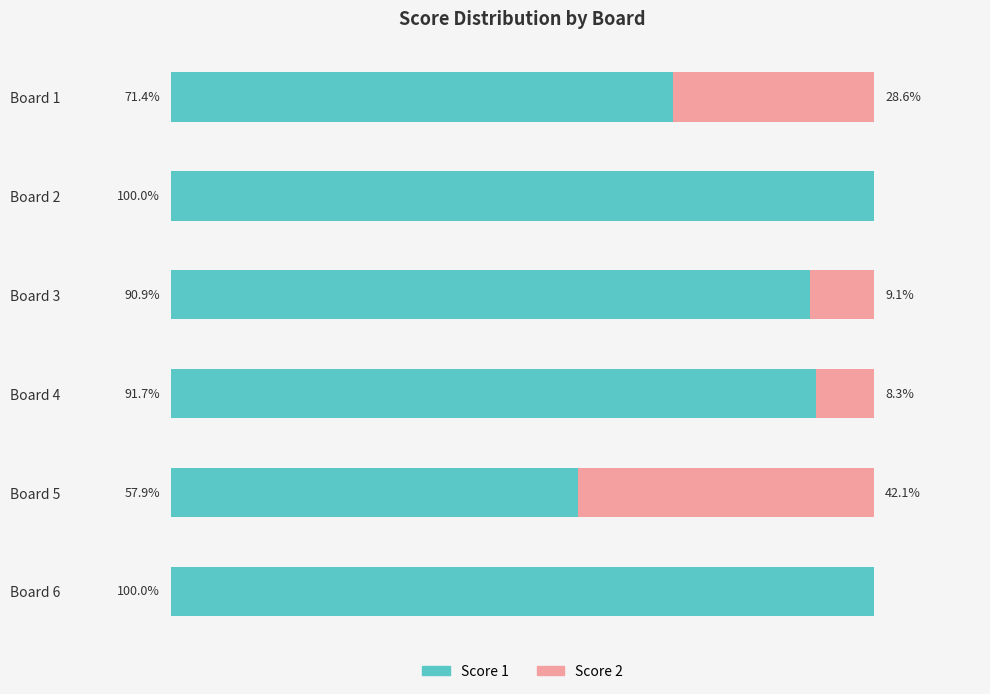

List the labels in order of Score 1 value, largest first.

1, 5, 3, 2, 0, 4